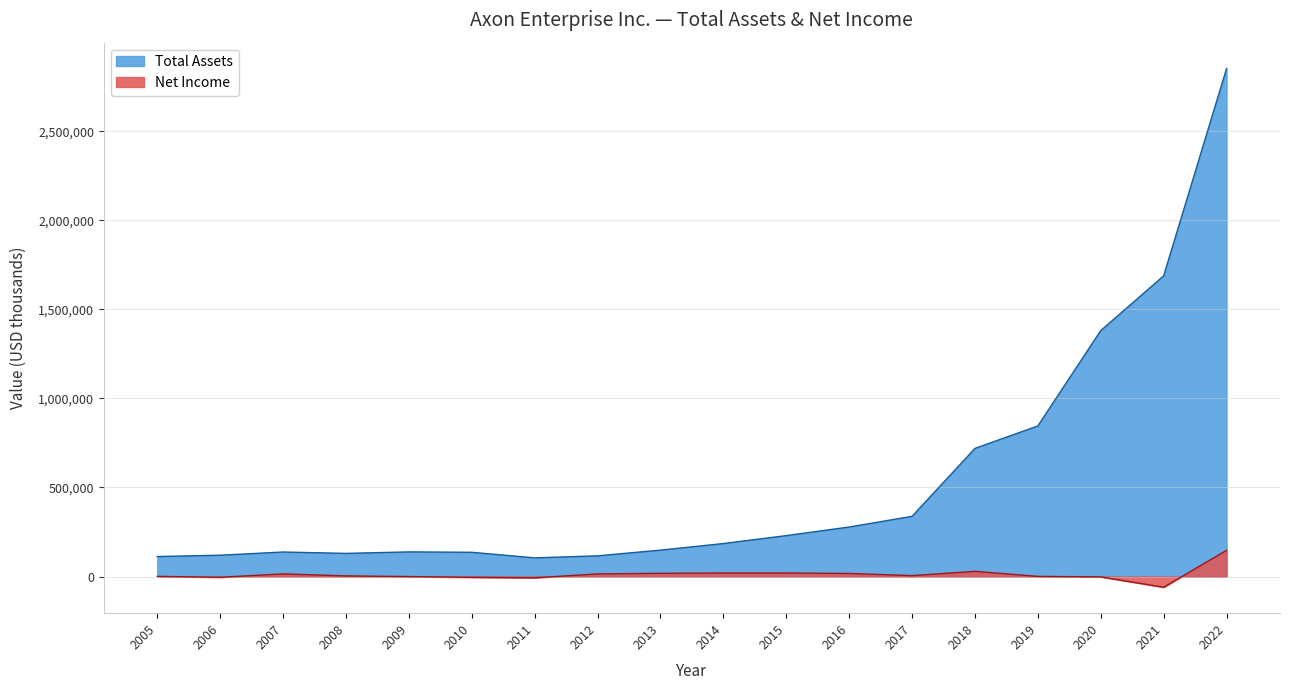

True or false: Total Assets has a value of 719540 at 2018.

True